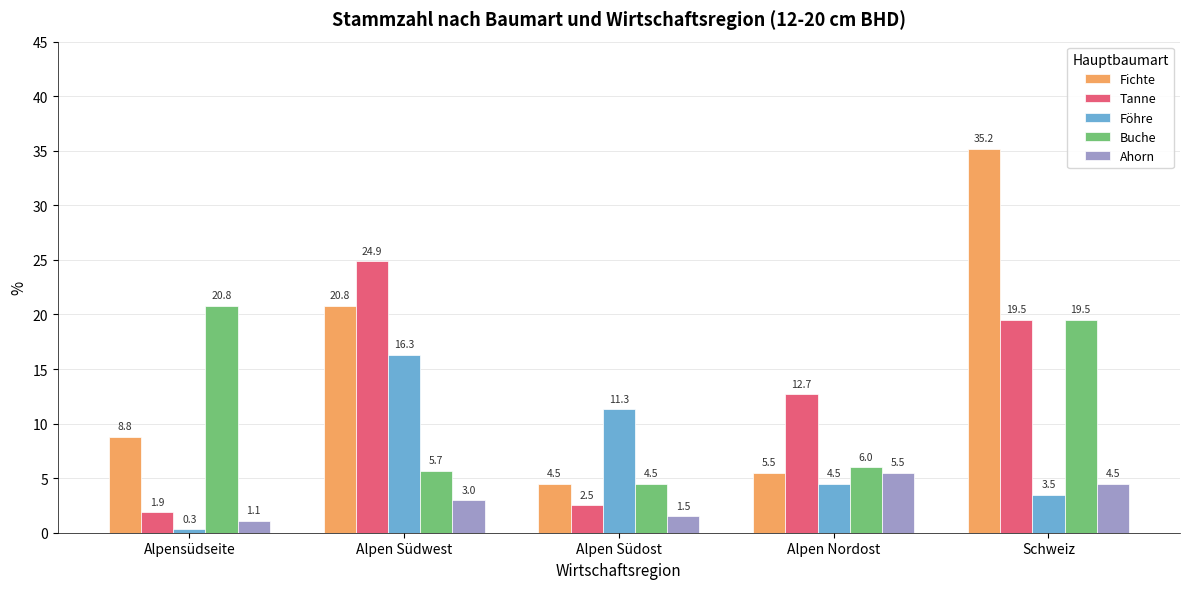

Rank the categories by Ahorn value from lowest to highest.

Alpensüdseite, Alpen Südost, Alpen Südwest, Schweiz, Alpen Nordost